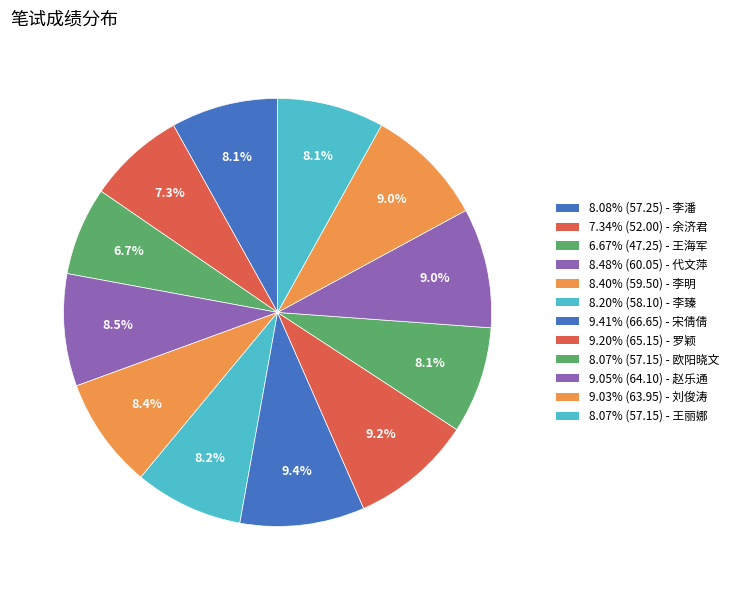

Count the number of slices in the pie.

12